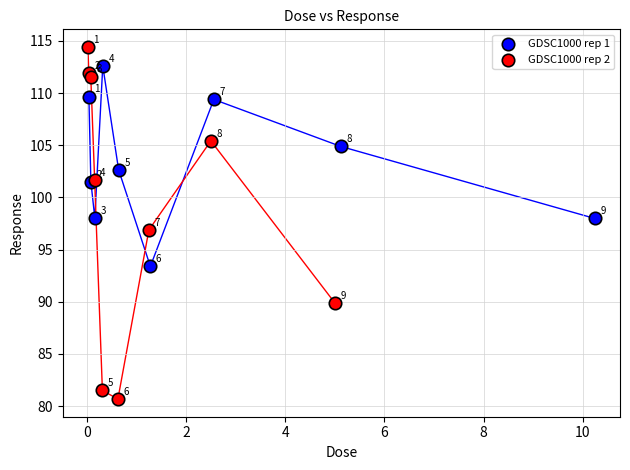

Which series has the largest Y range (max minus min)?

GDSC1000 rep 2